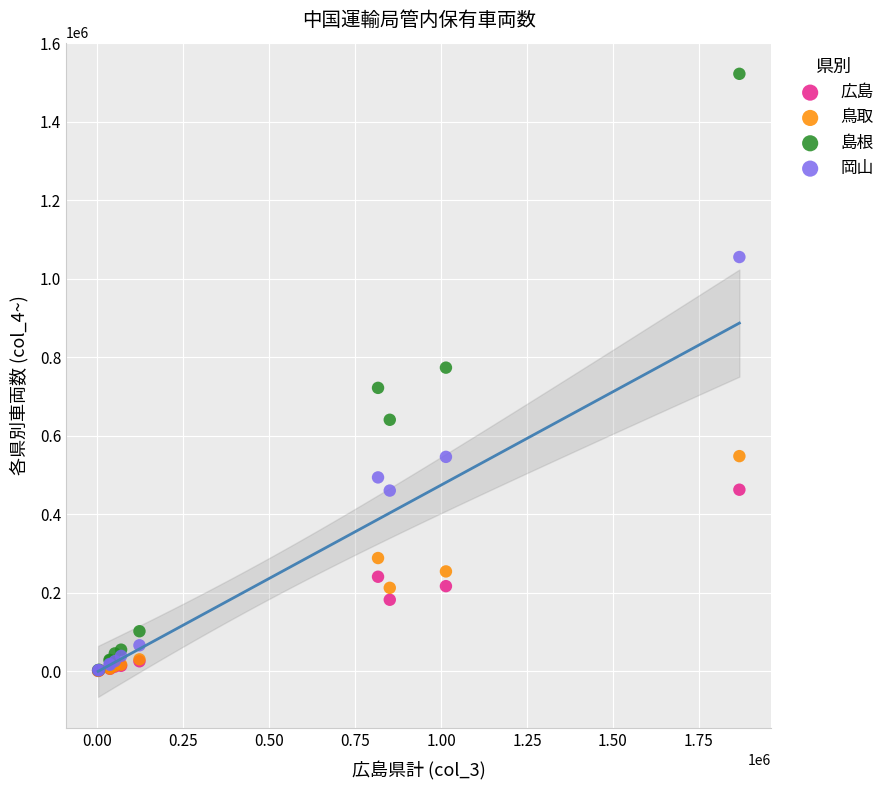

Which series has the largest Y range (max minus min)?

島根